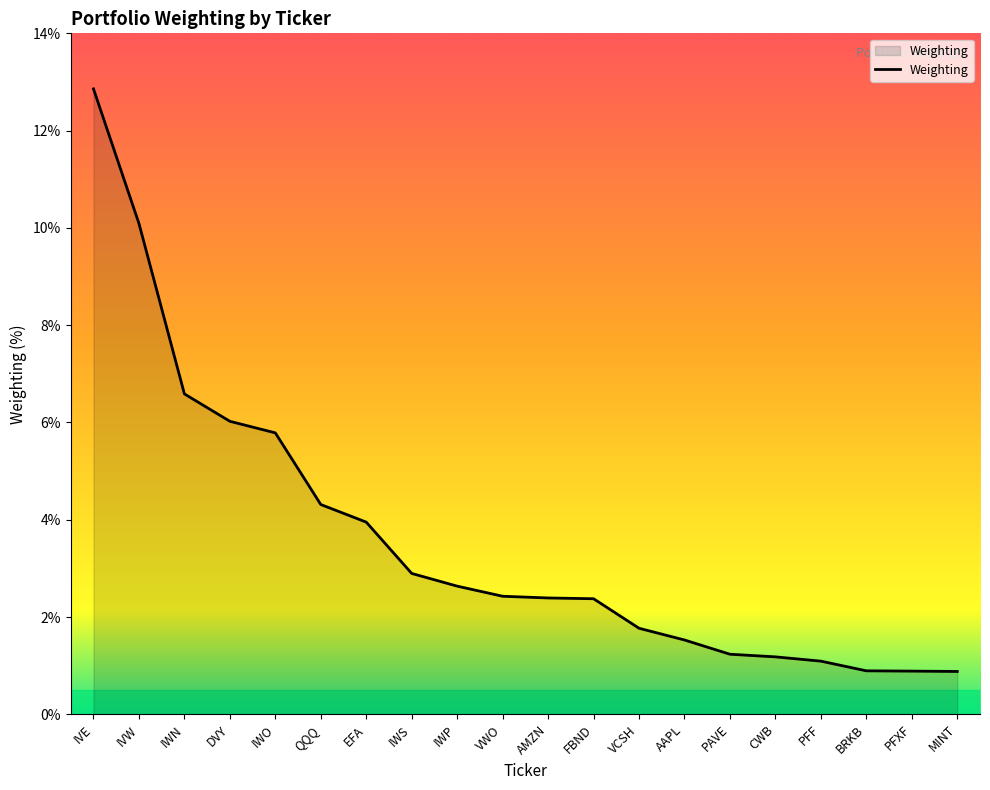

Which label corresponds to the largest value in the chart?

IVE